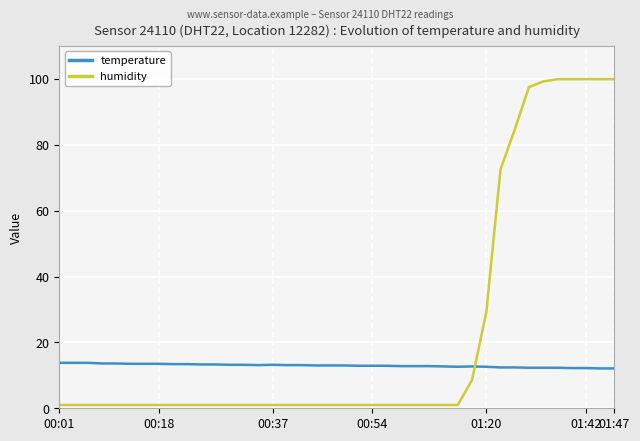

Which series has the largest range (max minus min)?

humidity